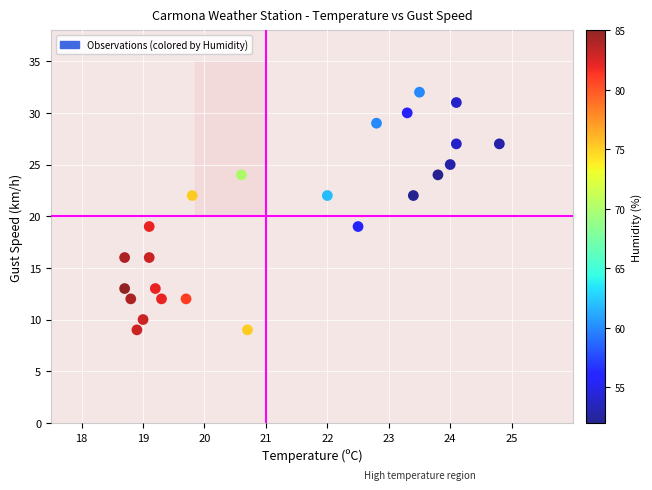

What is the range of Y values (max minus min)?

23